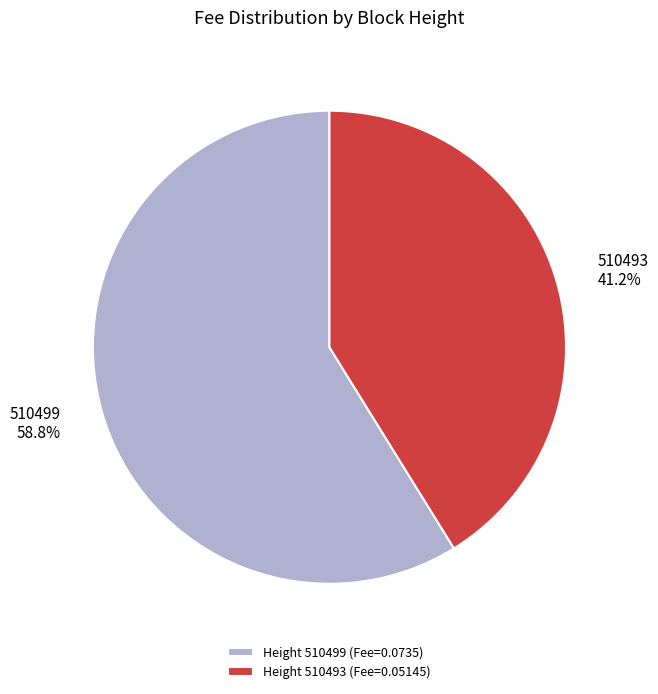

To the nearest percent, what portion does 510499 represent?

59%